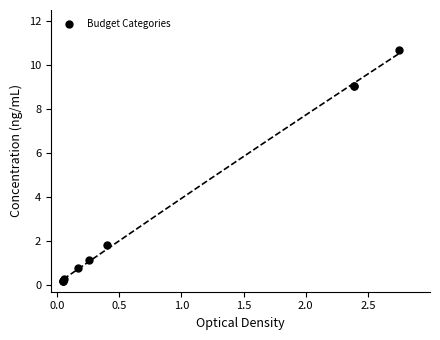

What Y value in the scatter plot is closest to 5?

1.8